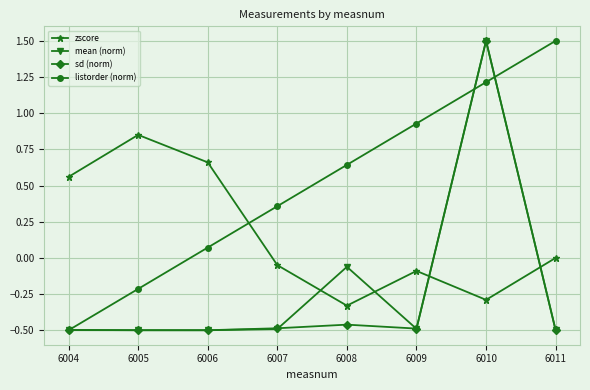

Between 6008 and 6010, which series saw the biggest shift?

sd (norm)